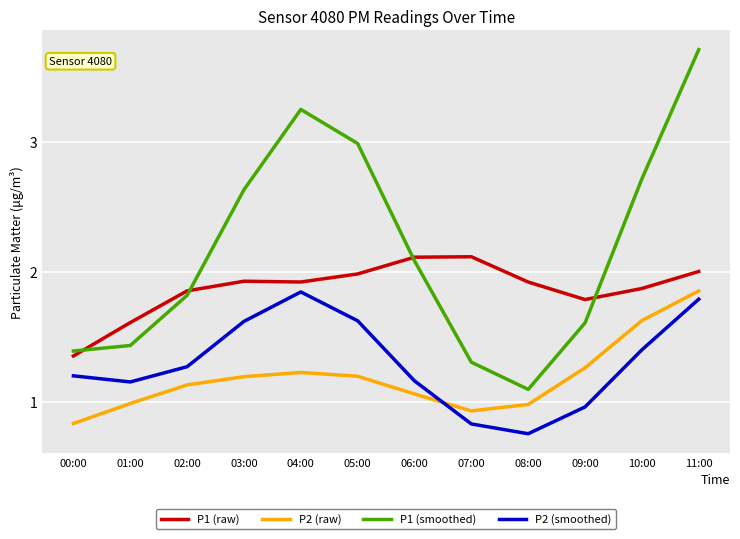

What is the greatest value displayed?

3.7